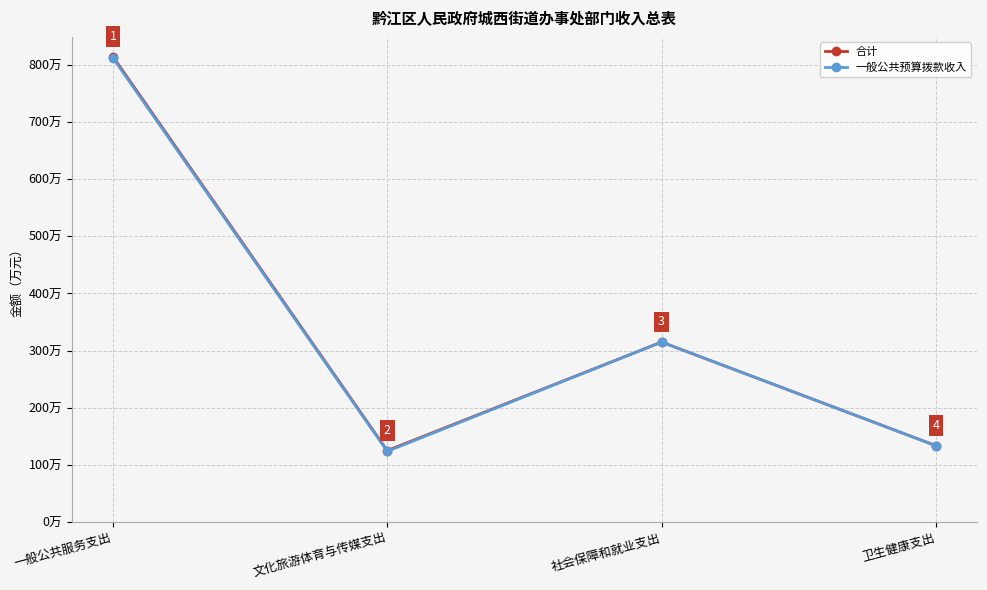

What is the label of the 2nd point from the right?

社会保障和就业支出